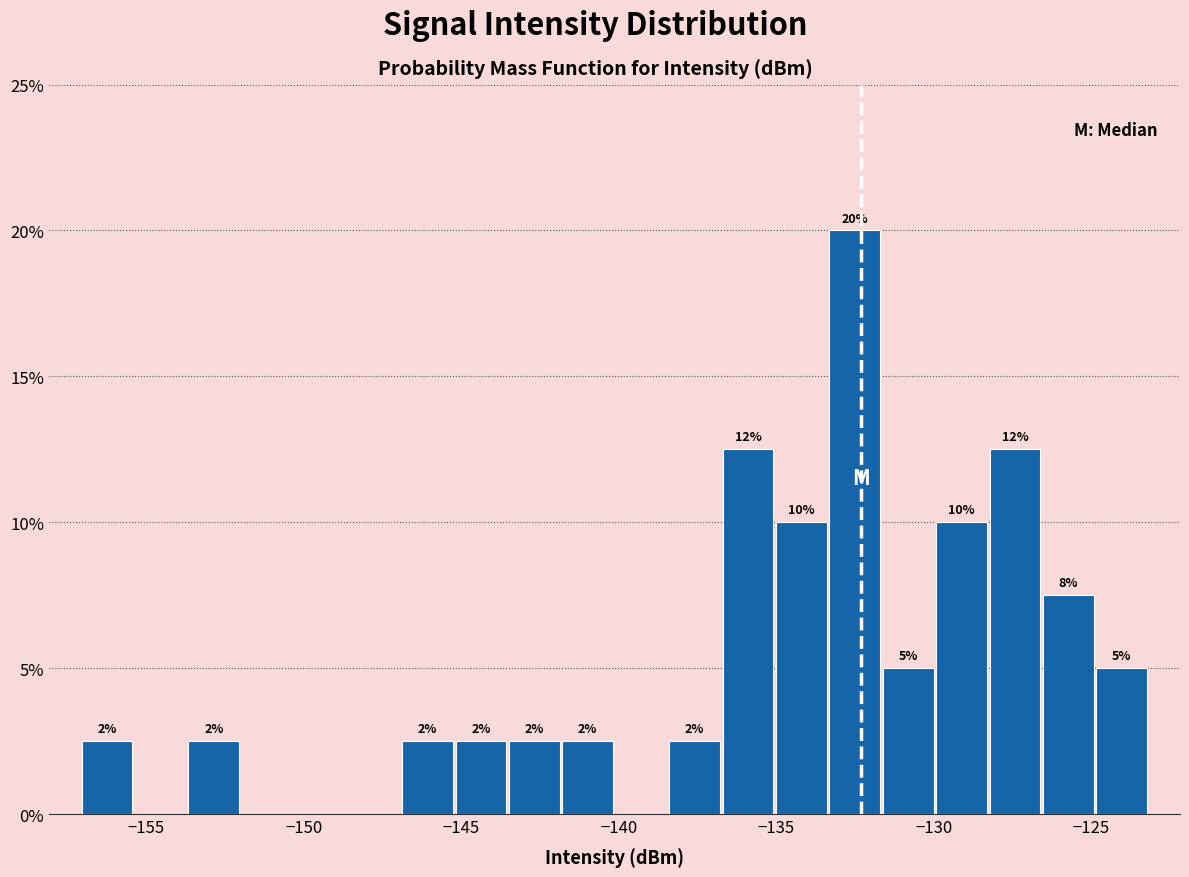

Read against the x-axis, roughly where is the centre of the tallest bar?

-132.5